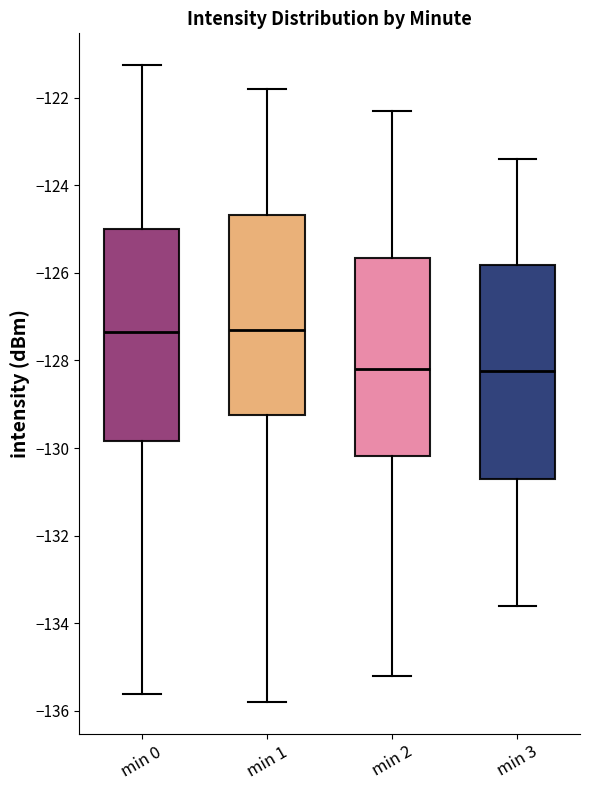

Where does the upper whisker of the box for min 0 end on the y-axis? The values are not printed on the chart, so give them approximately, as read against the axis.

-121.2